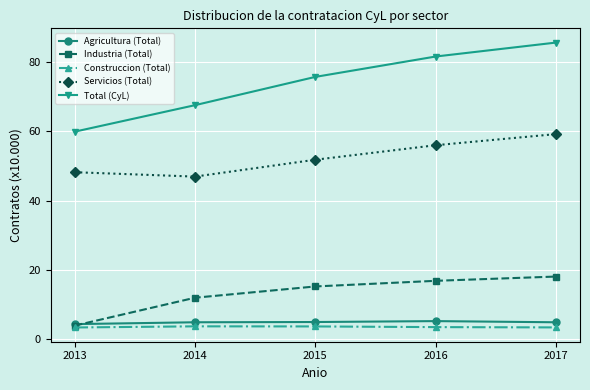

True or false: Agricultura (Total) and Servicios (Total) intersect in this chart.

False